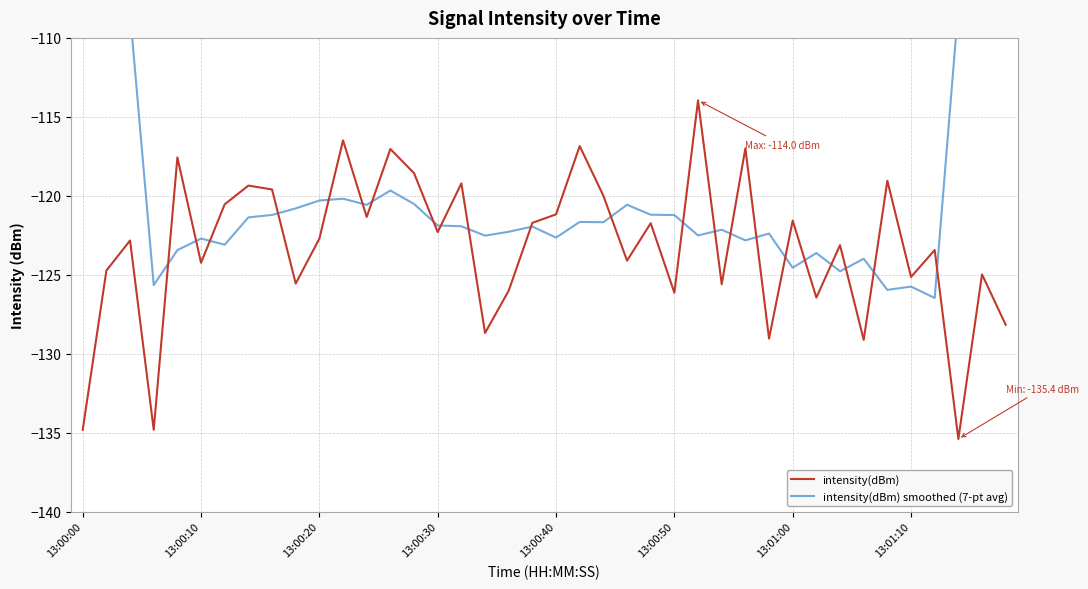

What is the maximum value for intensity(dBm)?

-114.0